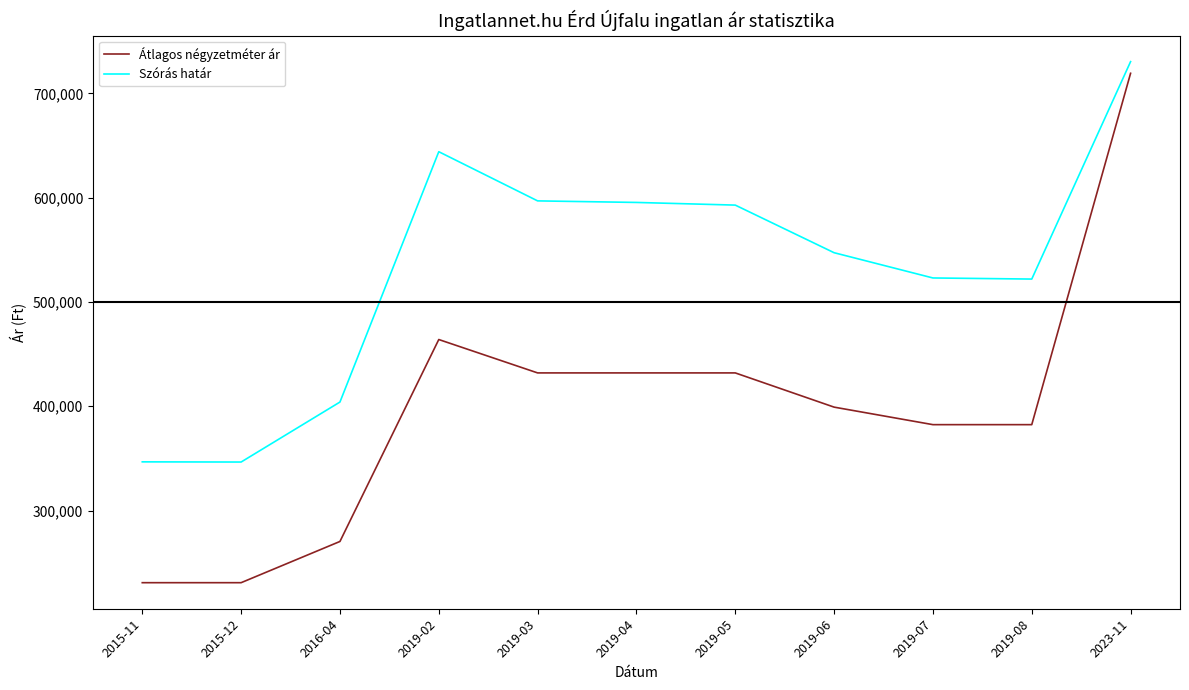

True or false: Átlagos négyzetméter ár and Szórás határ cross at least once.

False